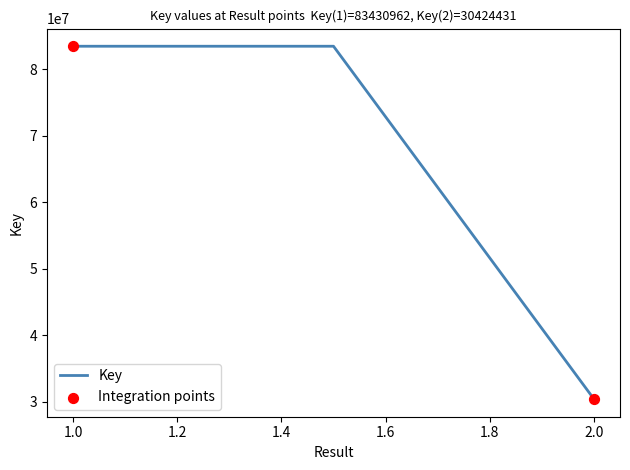

What is the smallest value displayed?

30424431